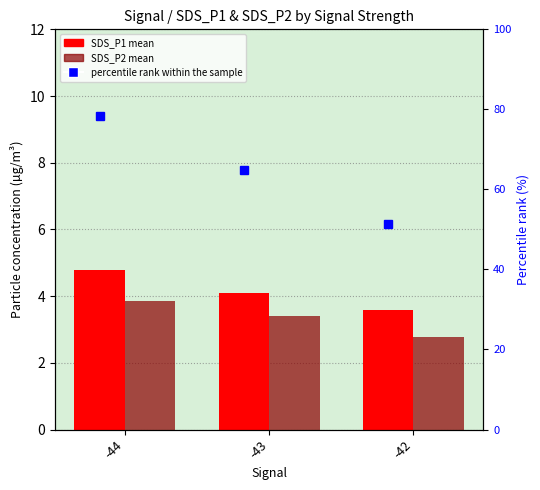

True or false: percentile rank within the sample has a value of 70.0 at -42.

False